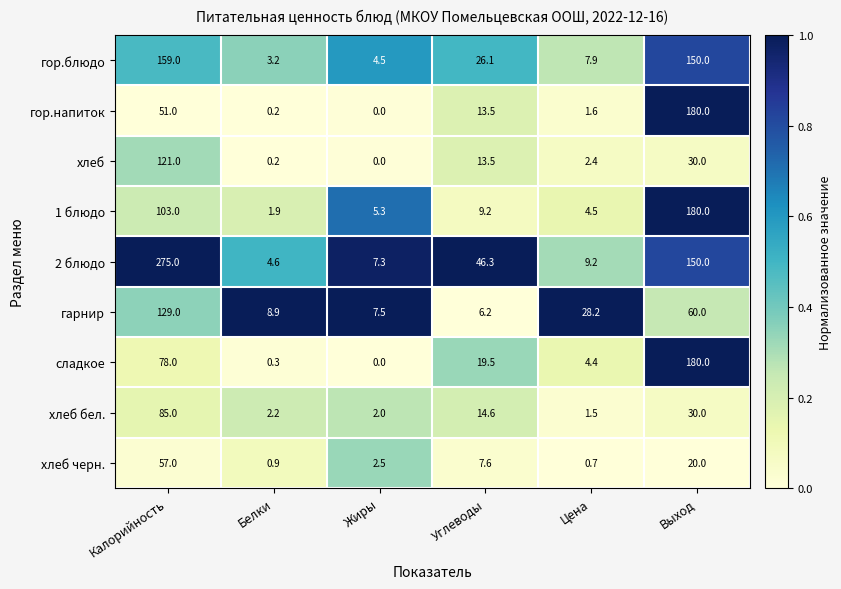

At which category is the sum across all series the highest?

Калорийность